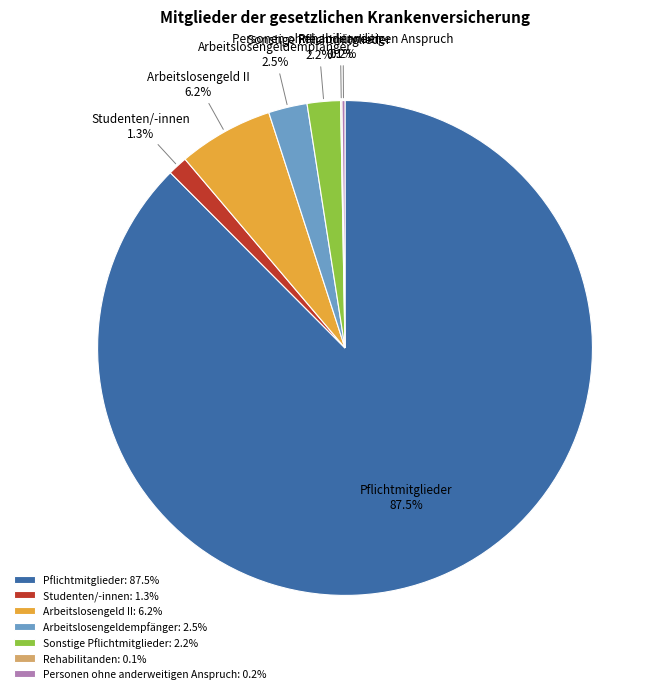

Is the sum of Sonstige Pflichtmitglieder 2.2% and Studenten/-innen 1.3% greater than half?

No